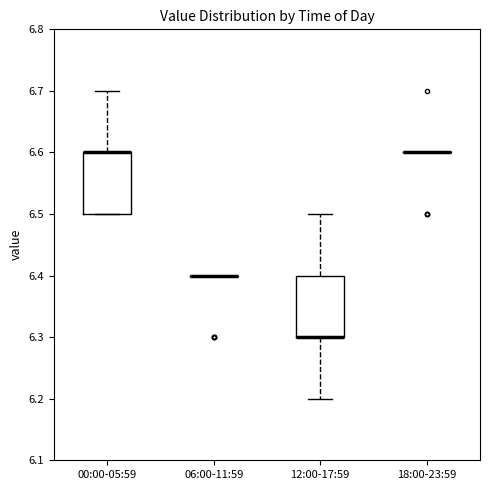

Reading left to right, read every box against the y-axis: the position of its median line, the range the box covers, and the ends of its whiskers. The values are not printed on the chart, so give them approximately, as read against the axis.

00:00-05:59: median 6.6 (drawn on the box's upper edge), box 6.5 to 6.6, whiskers 6.5 to 6.7
06:00-11:59: box collapsed to a line at 6.4, whiskers 6.4 to 6.4
12:00-17:59: median 6.3 (drawn on the box's lower edge), box 6.3 to 6.4, whiskers 6.2 to 6.5
18:00-23:59: box collapsed to a line at 6.6, whiskers 6.6 to 6.6